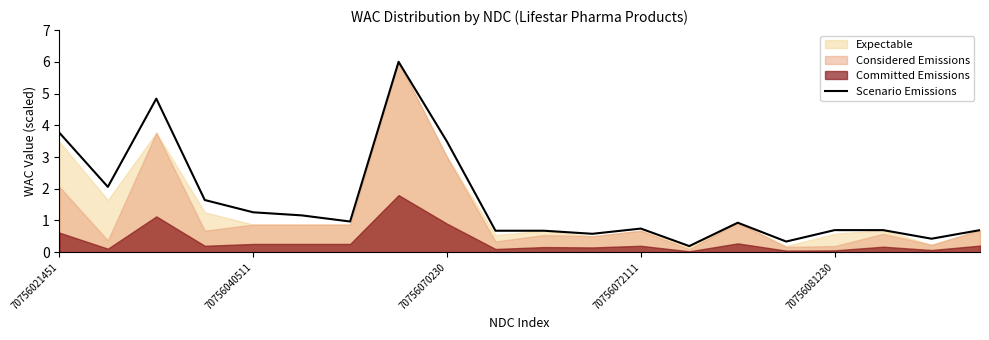

Rank the categories by value from lowest to highest.

13, 15, 18, 11, 9, 10, 16, 17, 19, 12, 14, 6, 5, 70756081230, 70756072111, 70756040511, 8, 70756021451, 70756070230, 7